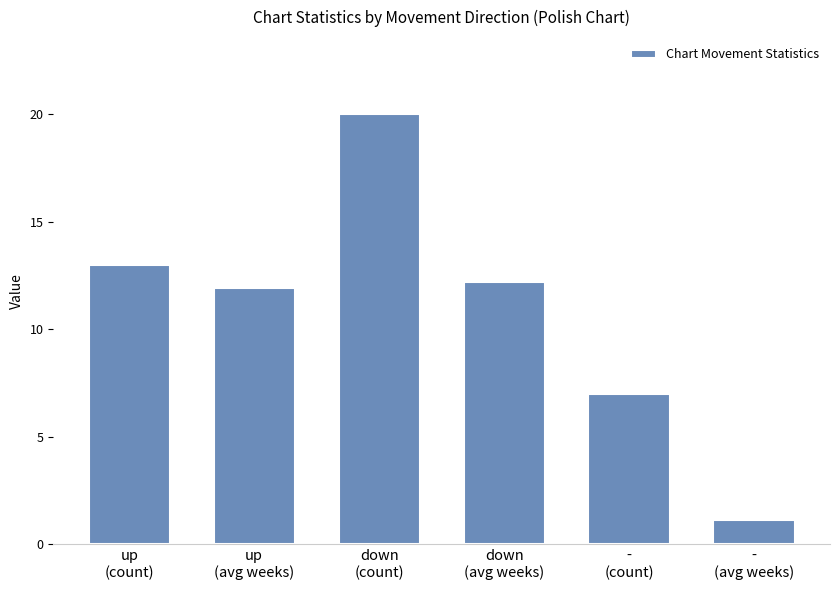

What position from the left is up
(count)?

1